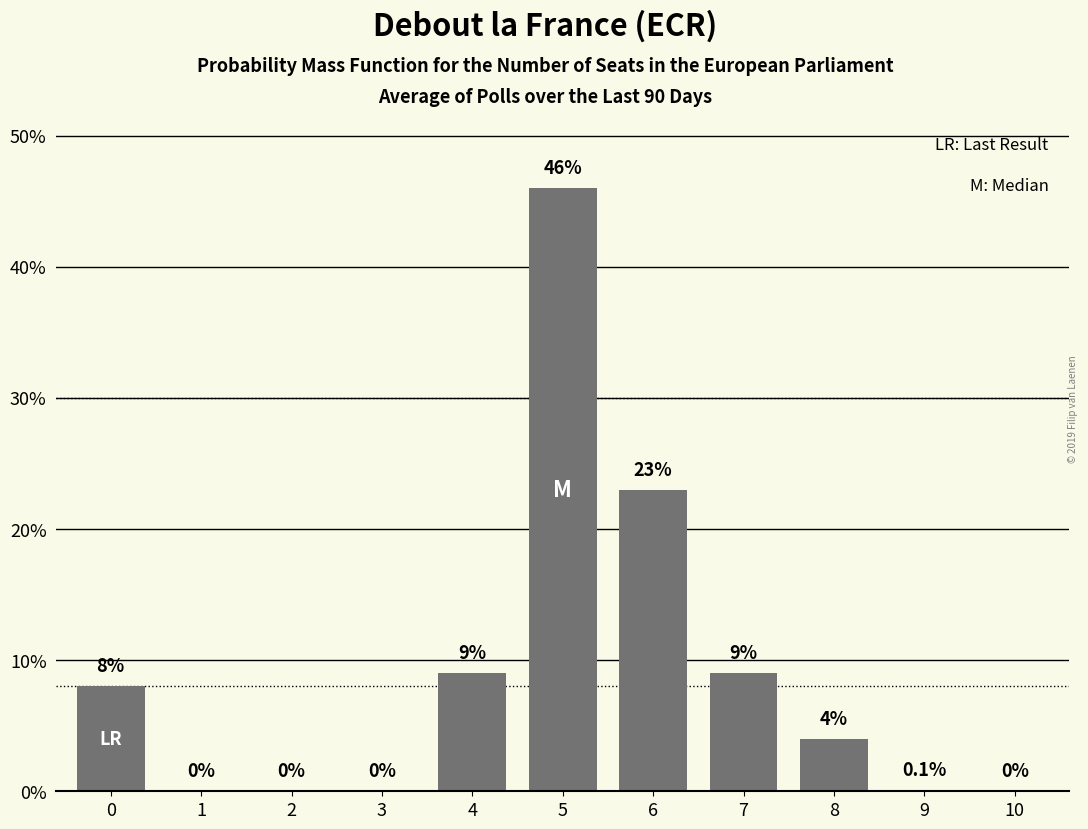

Are the bars horizontal?

No